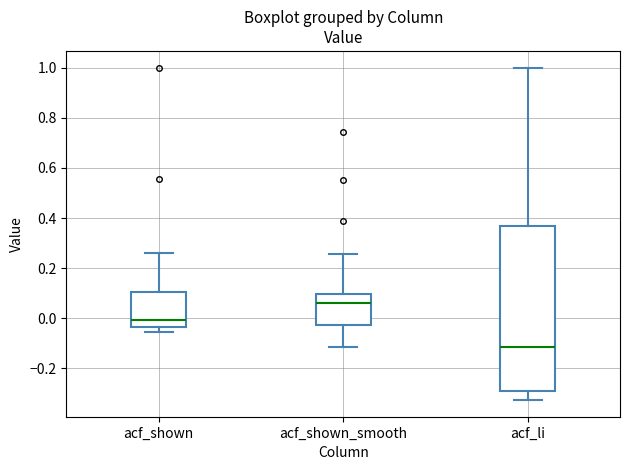

Which box's median line is the lowest?

acf_li